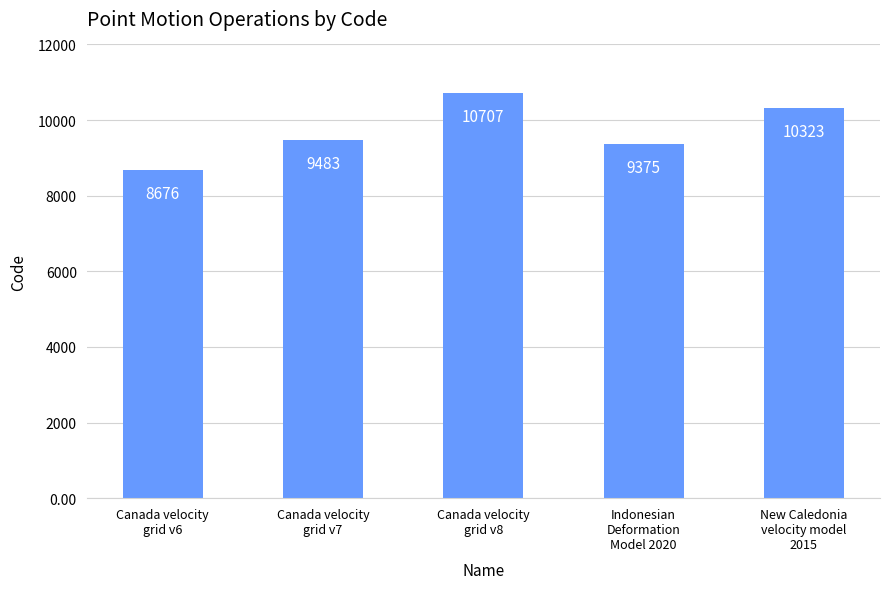

What is the change in value from Canada velocity
grid v6 to New Caledonia
velocity model
2015?

+1647